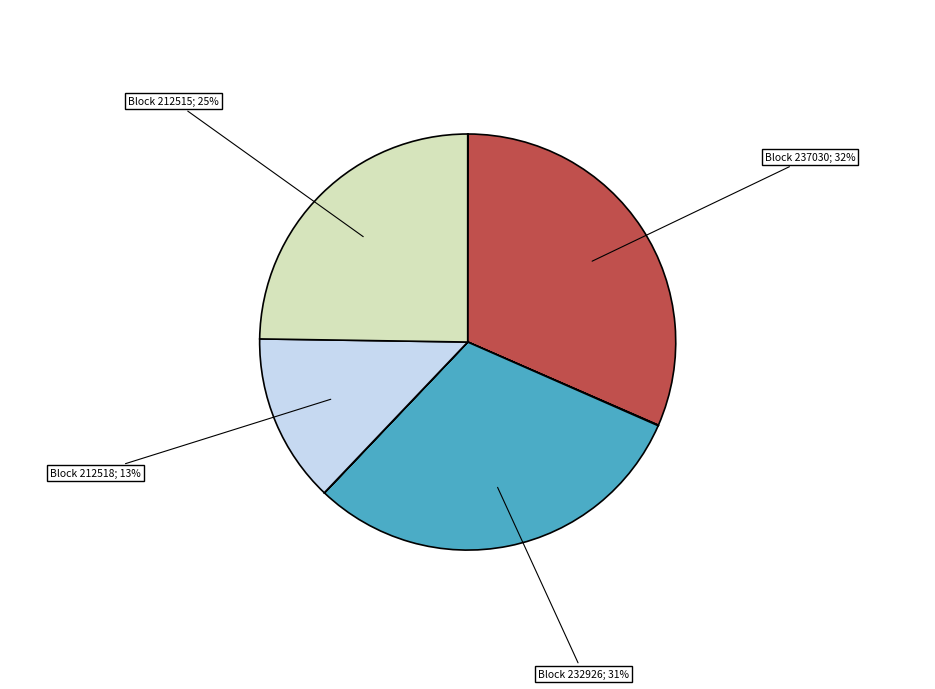

To the nearest percent, what is the average slice percentage?

11%